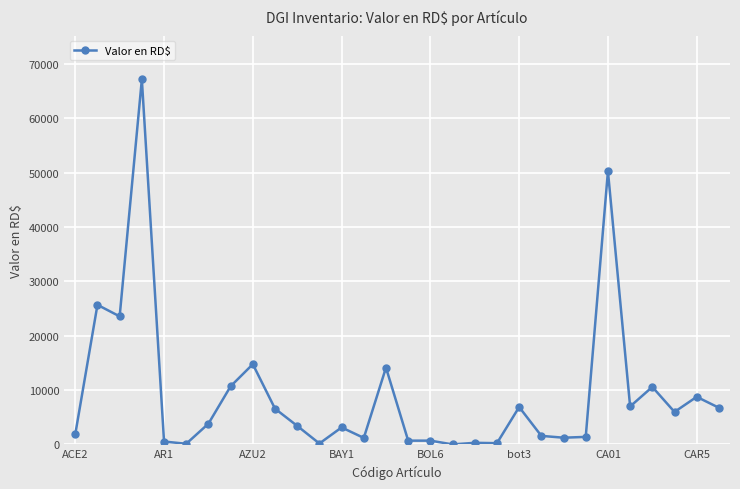

What is the difference between the maximum and minimum values?

67165.0